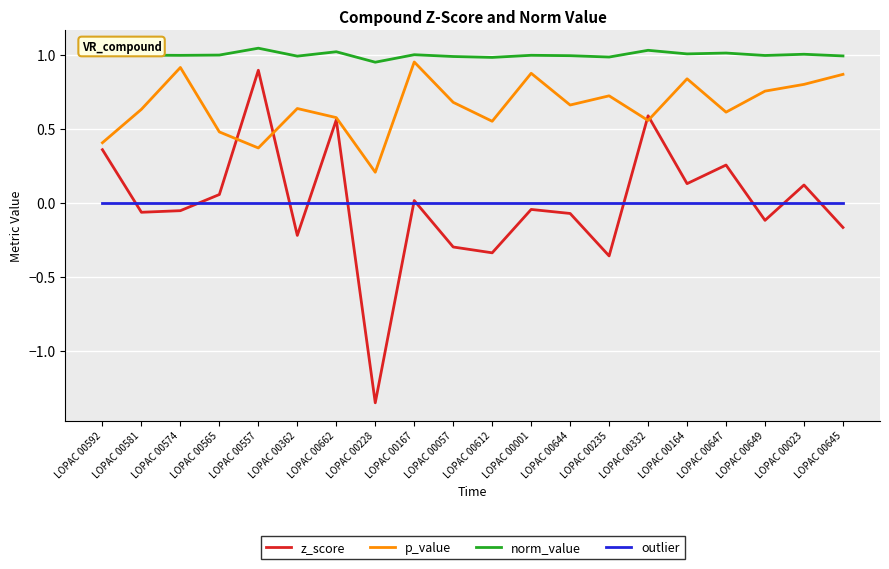

Which series has the largest total across all categories?

norm_value